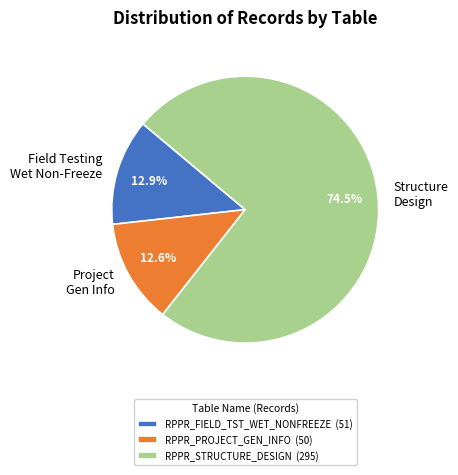

What is the ratio of the value at RPPR_FIELD_TST_WET_NONFREEZE to the value at RPPR_PROJECT_GEN_INFO?

1.0